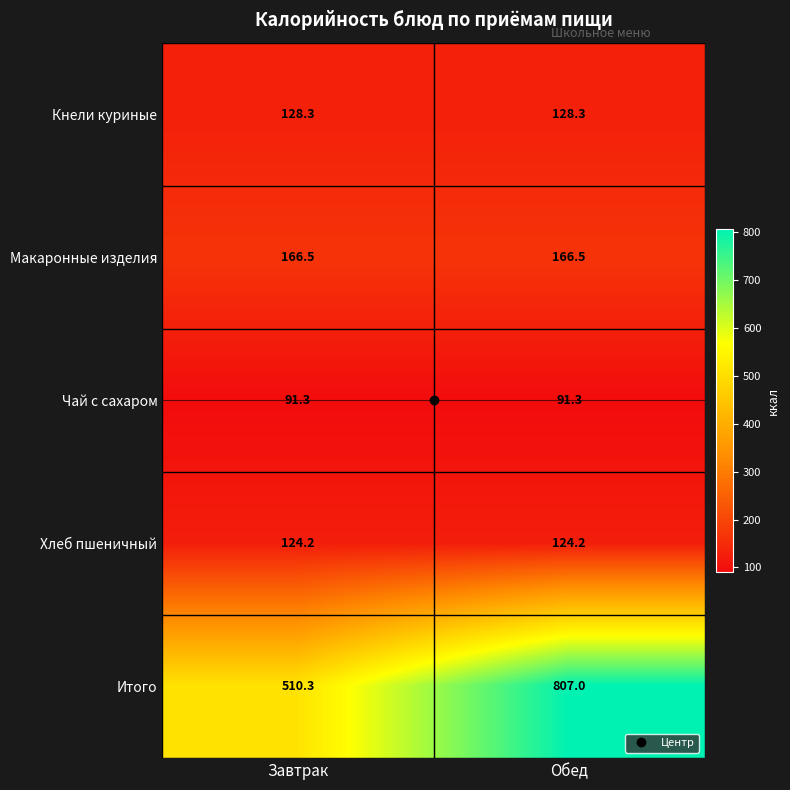

At Завтрак, list the series in order from largest to smallest.

Итого, Макаронные изделия, Кнели куриные, Хлеб пшеничный, Чай с сахаром